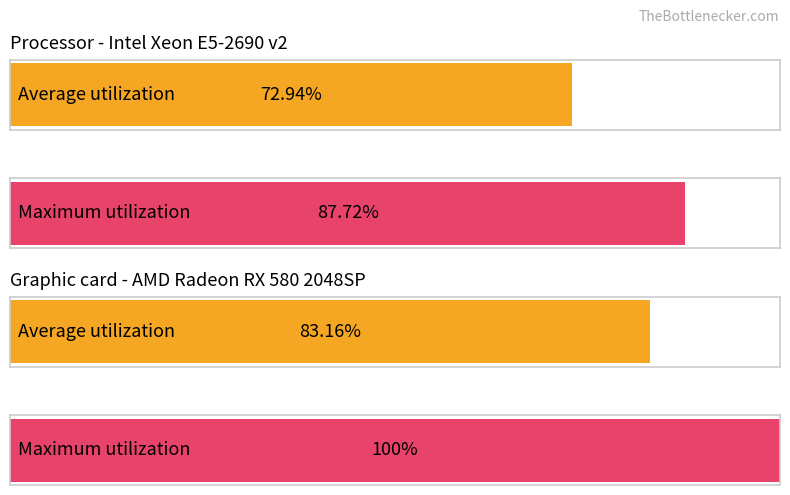

How many bars are there in each group?

2